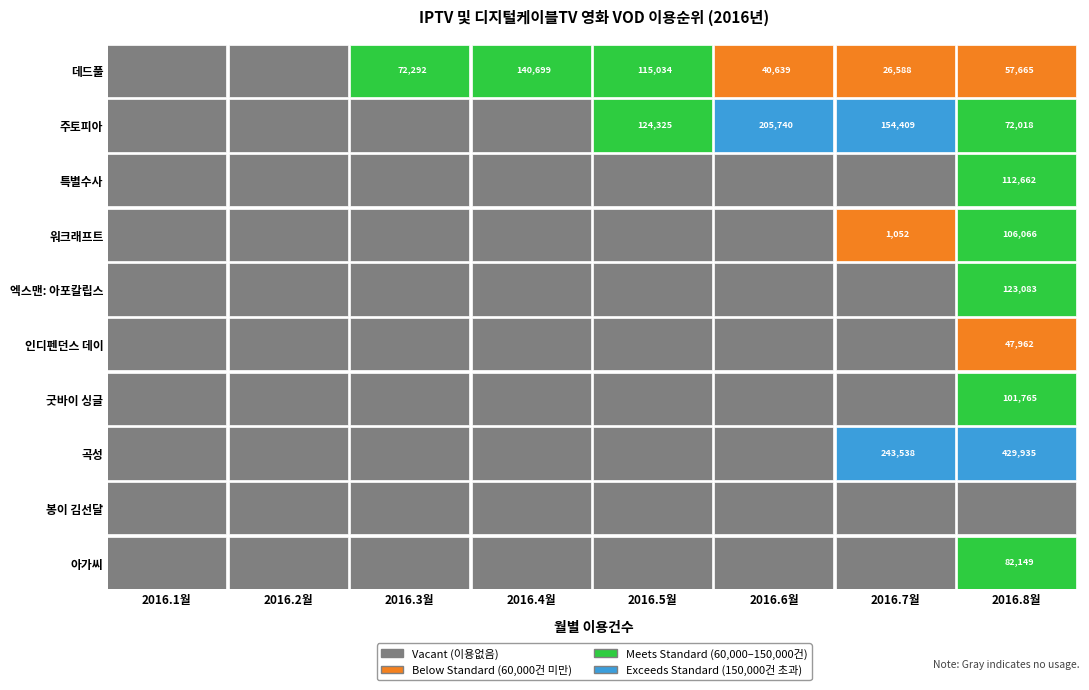

At 5, list the series in order from smallest to largest.

아가씨, 봉이 김선달, 곡성, 굿바이 싱글, 인디펜던스 데이, 엑스맨: 아포칼립스, 워크래프트, 특별수사, 데드풀, 주토피아